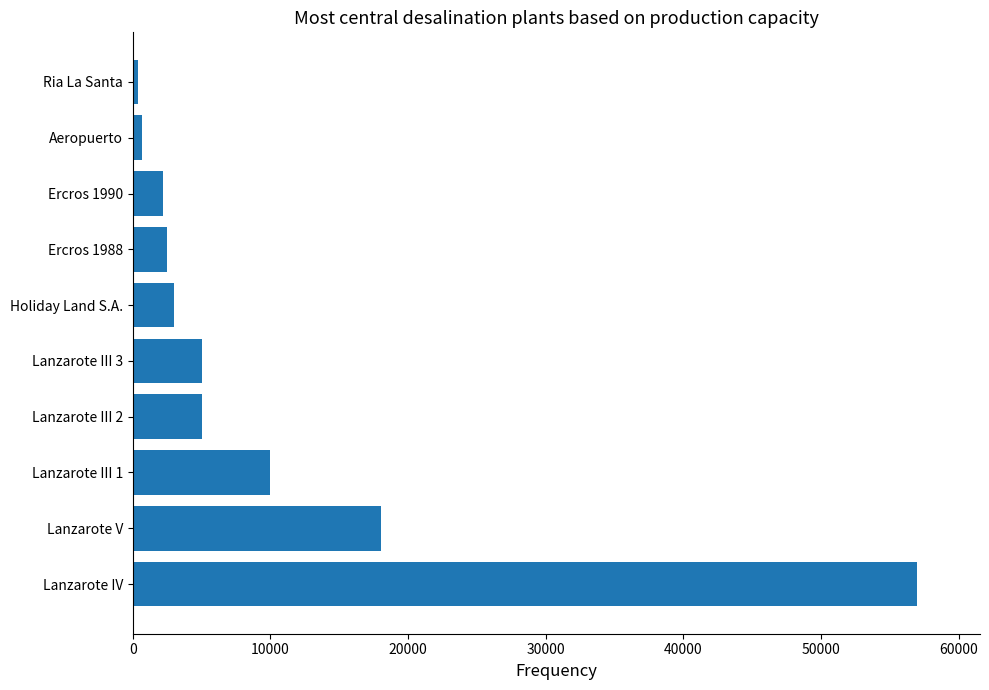

What is the average value?

10380